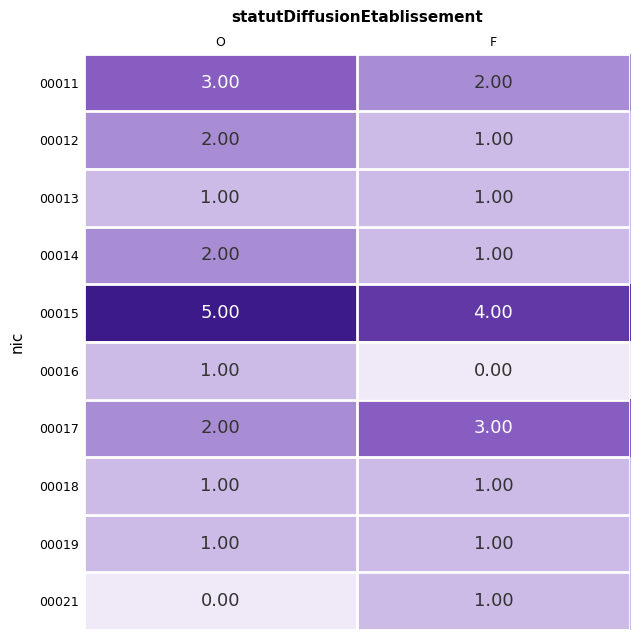

Which series has the largest total across all categories?

00015